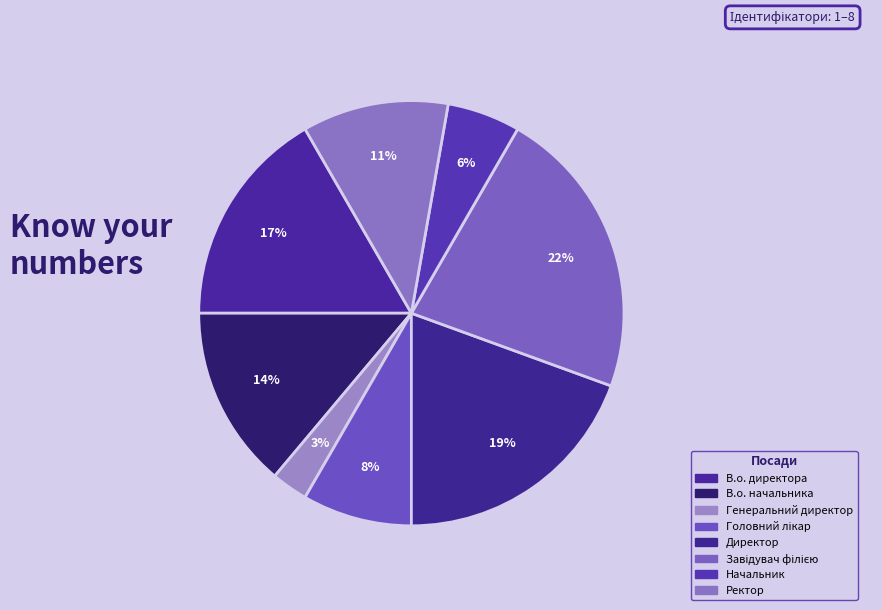

How many segments does this pie chart have?

8